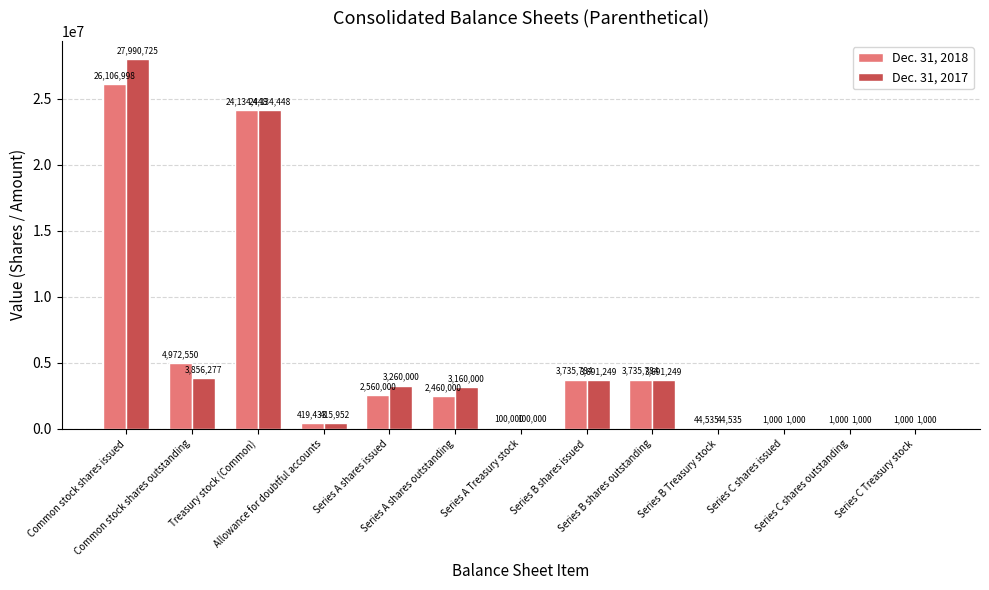

What is the highest value of the Dec. 31, 2017 series?

27990725